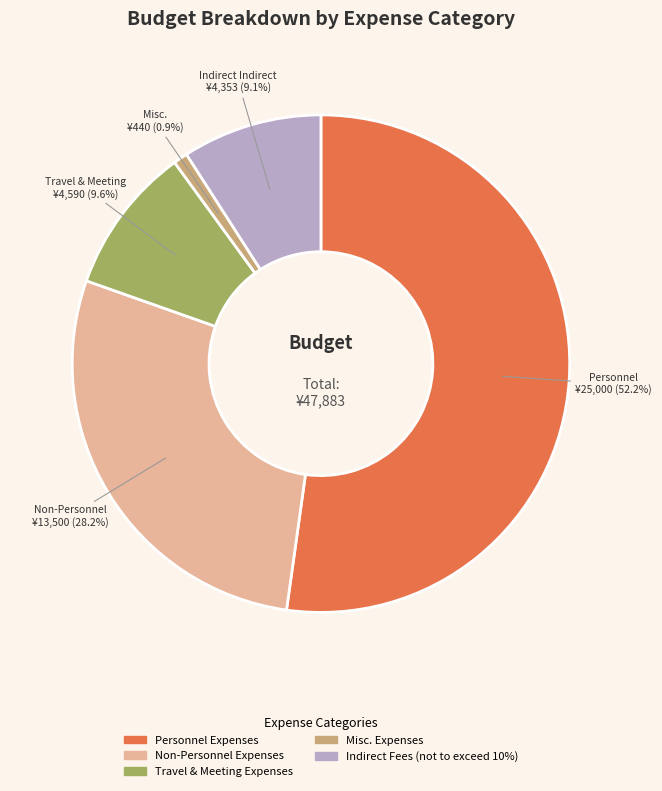

Is there any slice that represents more than half of the pie?

Yes